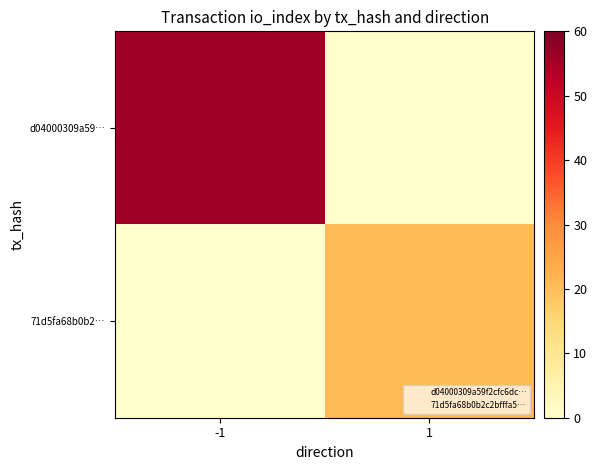

At -1, list the series in order from largest to smallest.

d04000309a59…, 71d5fa68b0b2…